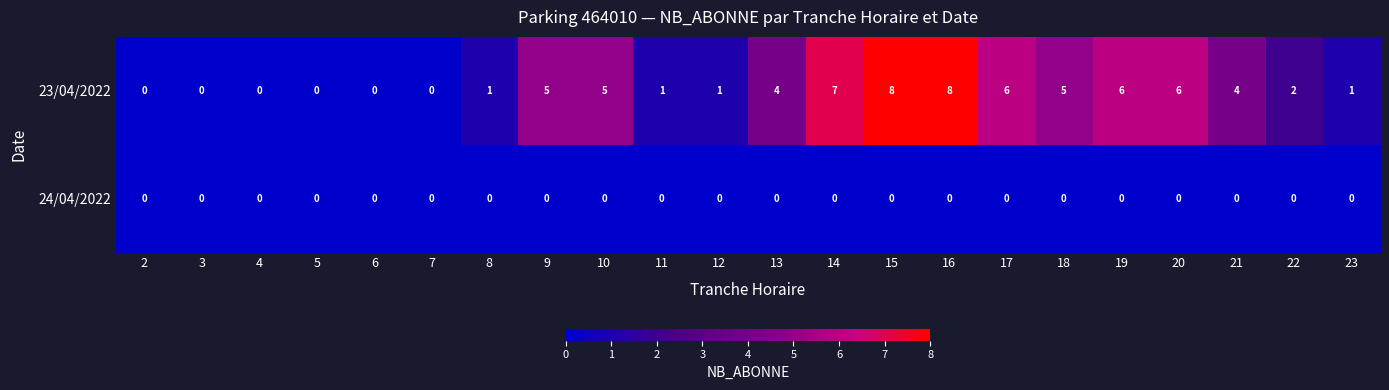

What is the maximum value shown in the chart?

8